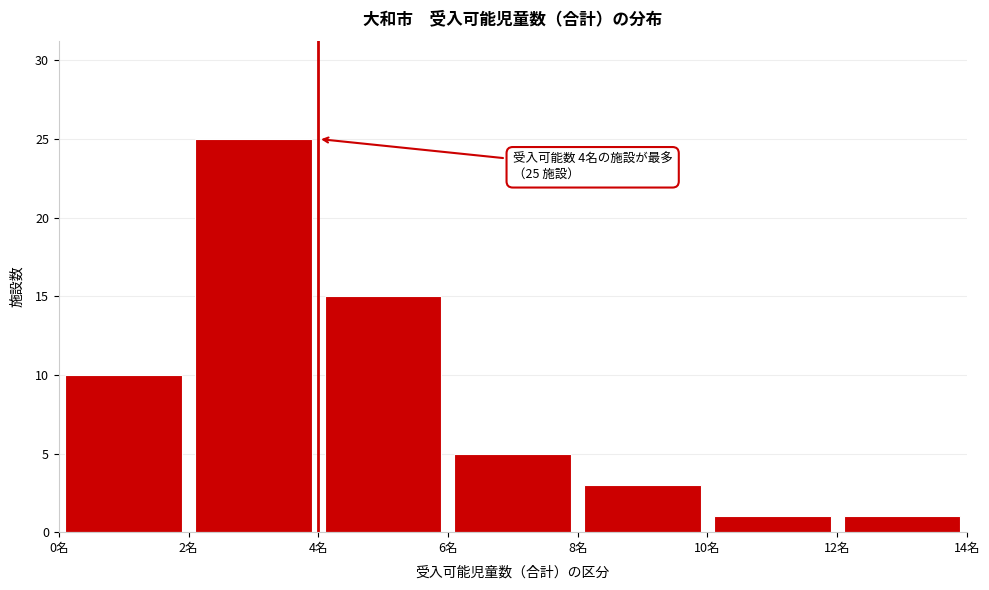

Which range on the x-axis has the tallest bar?

2 to 4